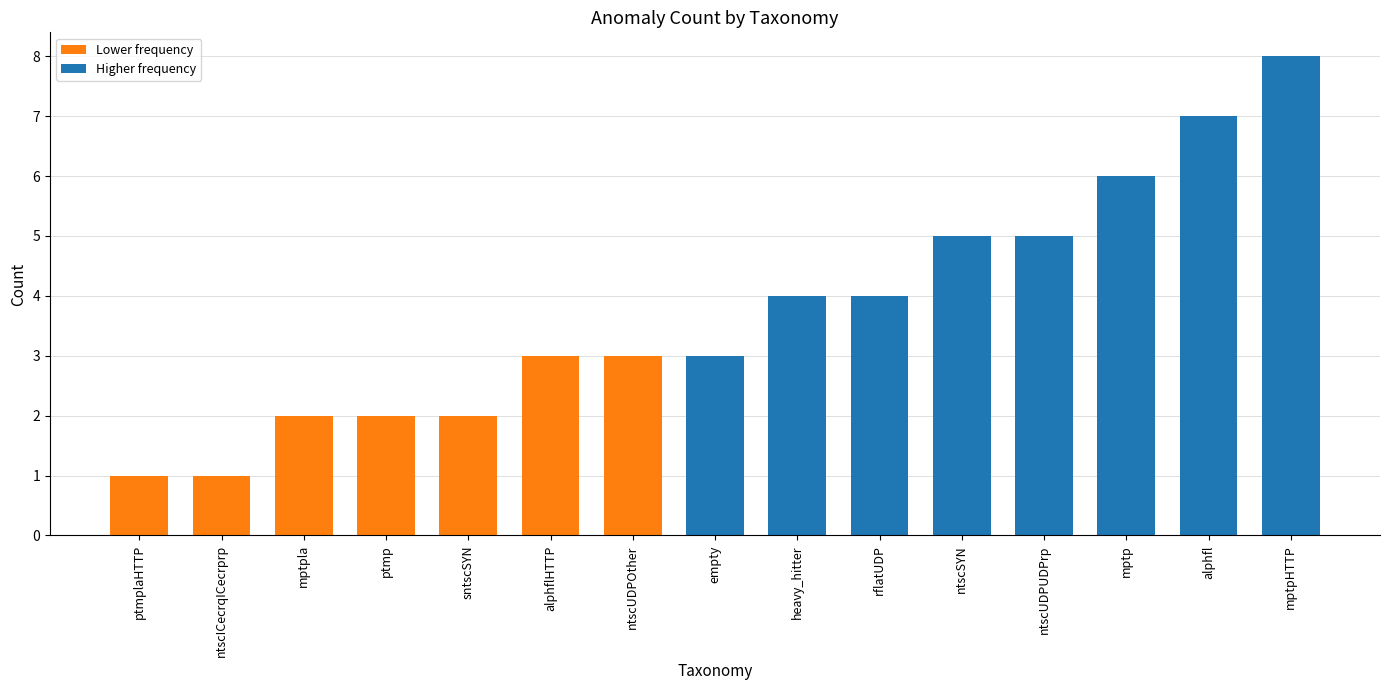

What is the difference between the values at heavy_hitter and ptmp?

2